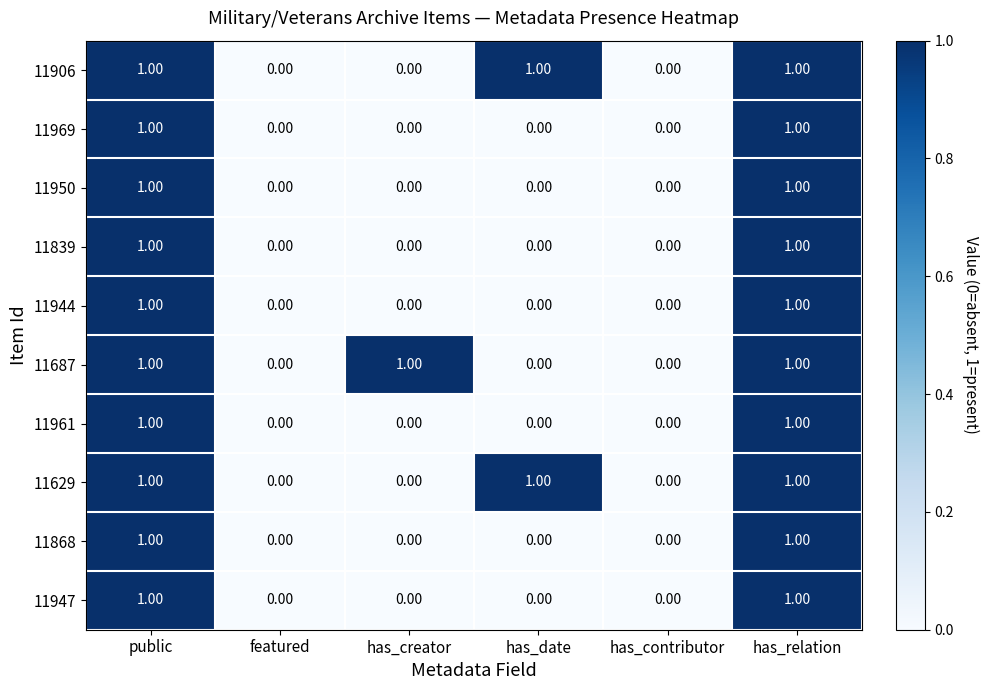

Between featured and has_creator, which series saw the biggest shift?

11687